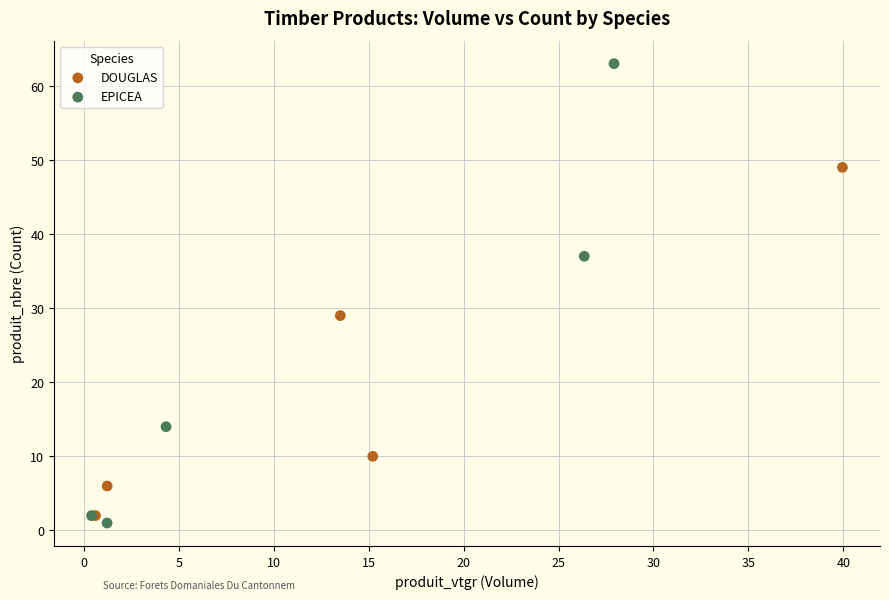

What are all the series names shown in the legend?

DOUGLAS, EPICEA